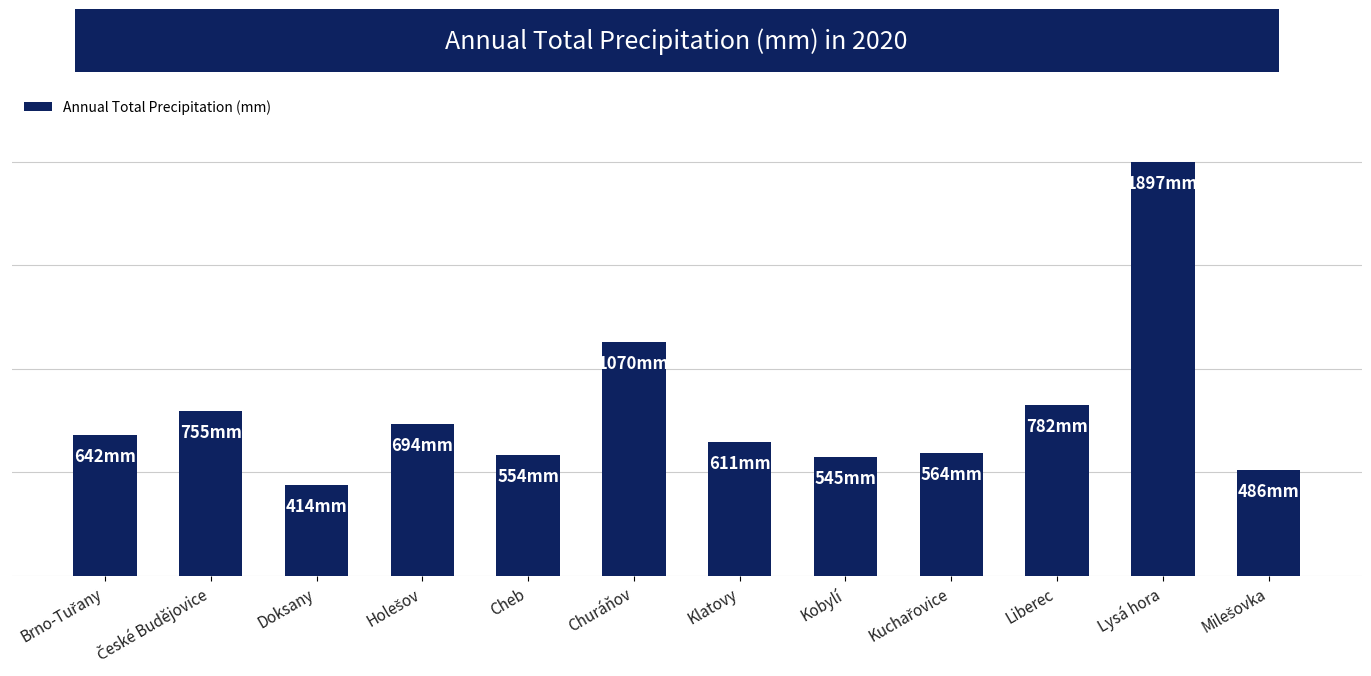

Which category has the lowest value across all series?

Doksany